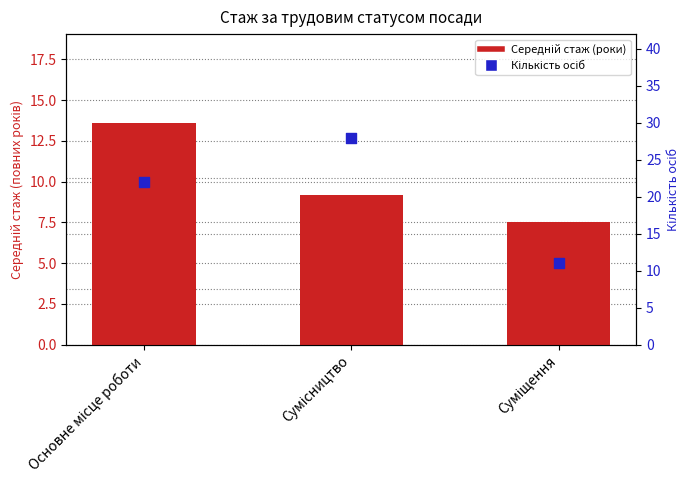

At which category is the sum across all series the highest?

Сумісництво